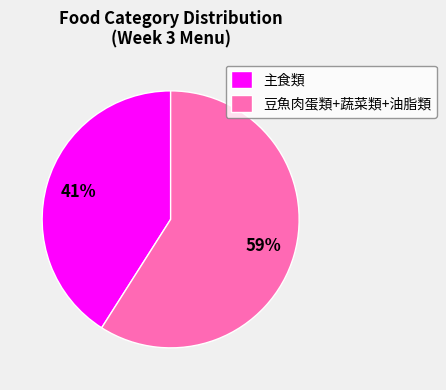

To the nearest percent, what is the average slice percentage?

50%